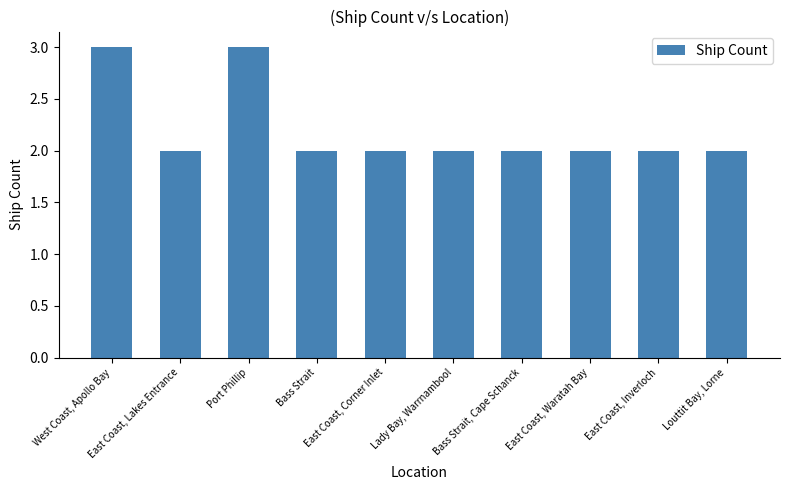

Reading left to right, transcribe all the data shown in this chart.

West Coast, Apollo Bay=3	East Coast, Lakes Entrance=2	Port Phillip=3	Bass Strait=2	East Coast, Corner Inlet=2	Lady Bay, Warrnambool=2	Bass Strait, Cape Schanck=2	East Coast, Waratah Bay=2	East Coast, Inverloch=2	Louttit Bay, Lorne=2